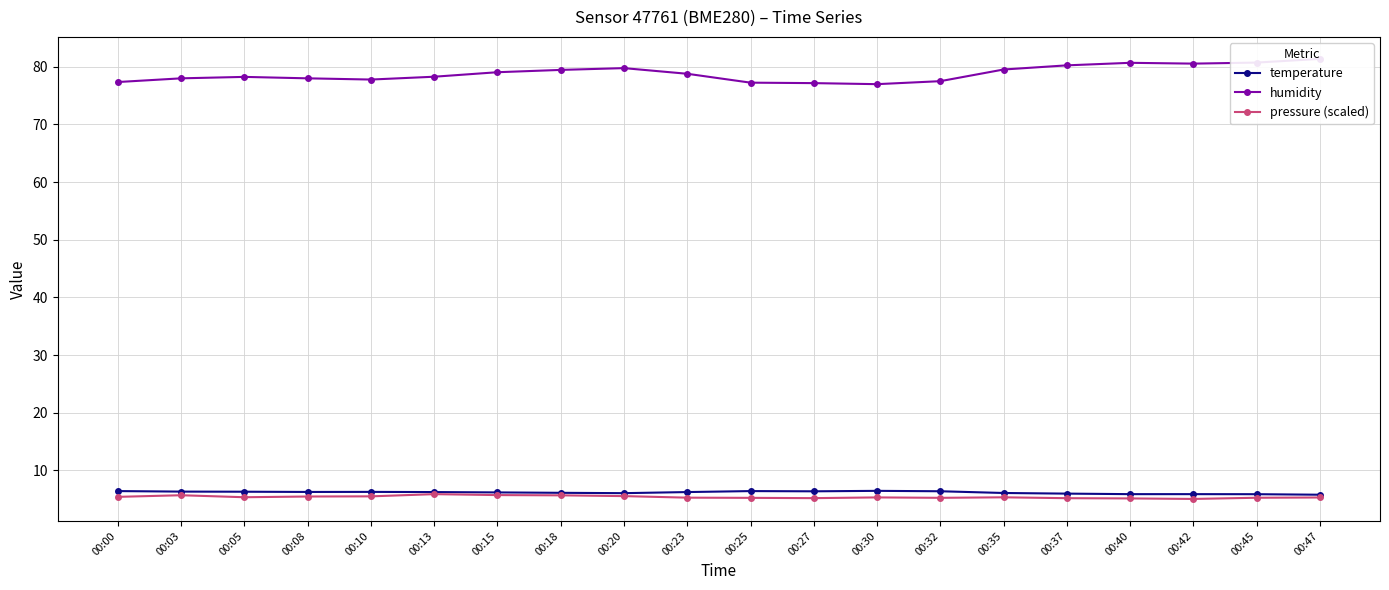

Reading left to right, what are all the values shown in this chart?

temperature: 6.4	6.3	6.3	6.3	6.3	6.3	6.2	6.1	6.1	6.3	6.4	6.4	6.5	6.4	6.1	6.0	5.9	5.9	5.9	5.8
humidity: 77.3	78.0	78.2	78.0	77.8	78.2	79.0	79.4	79.7	78.8	77.2	77.1	77.0	77.5	79.5	80.2	80.7	80.5	80.7	81.3
pressure (scaled): 5.4	5.7	5.4	5.5	5.5	5.9	5.7	5.7	5.6	5.3	5.3	5.2	5.3	5.3	5.3	5.2	5.2	5.1	5.3	5.3